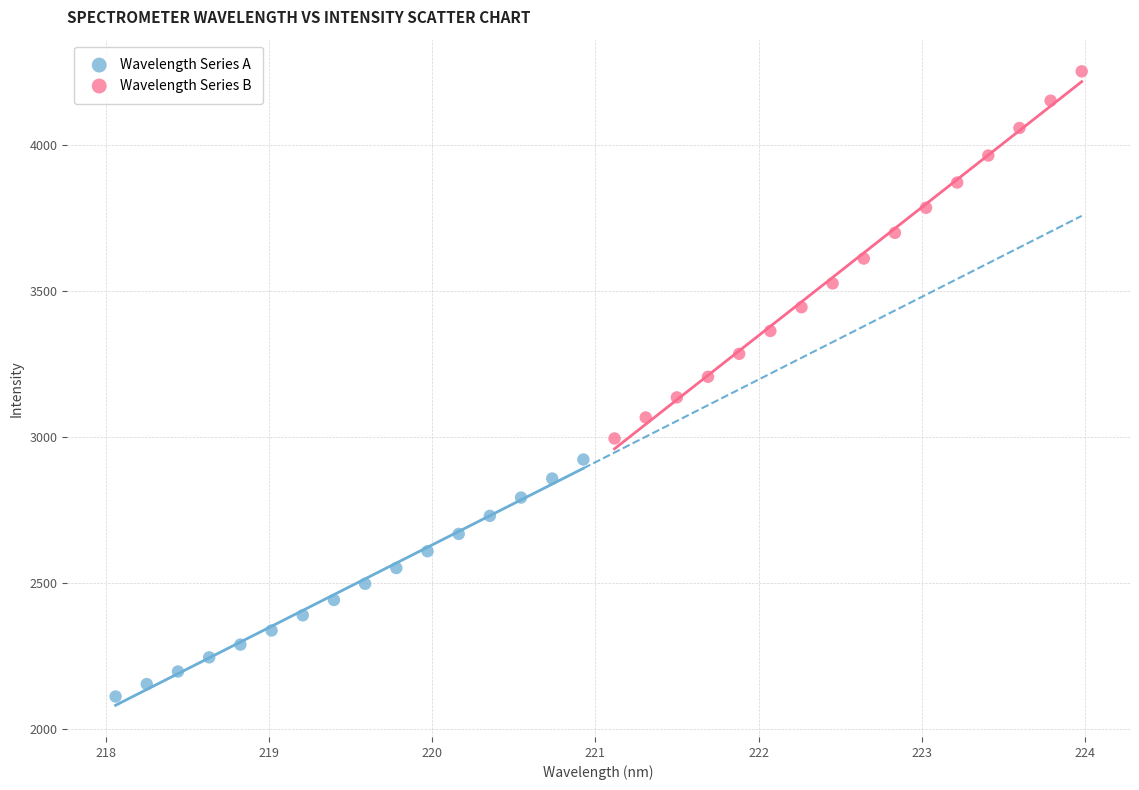

Which series reaches the maximum Y coordinate?

Wavelength Series B